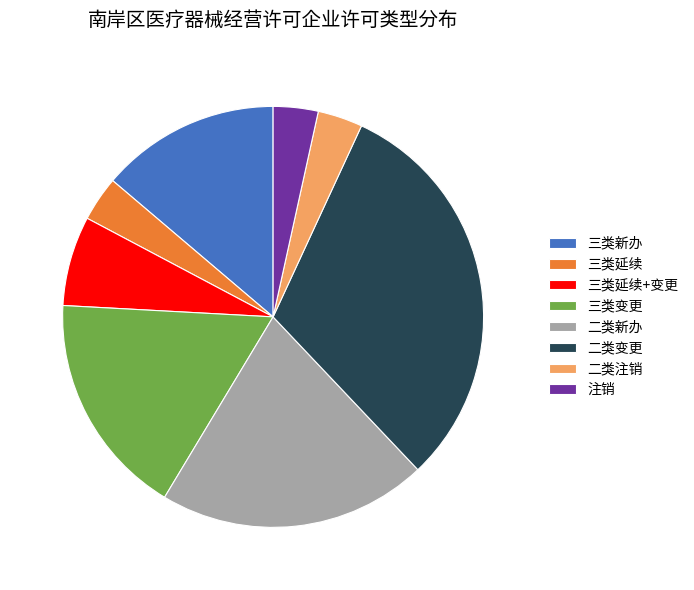

Is 二类注销 the majority of the pie?

No